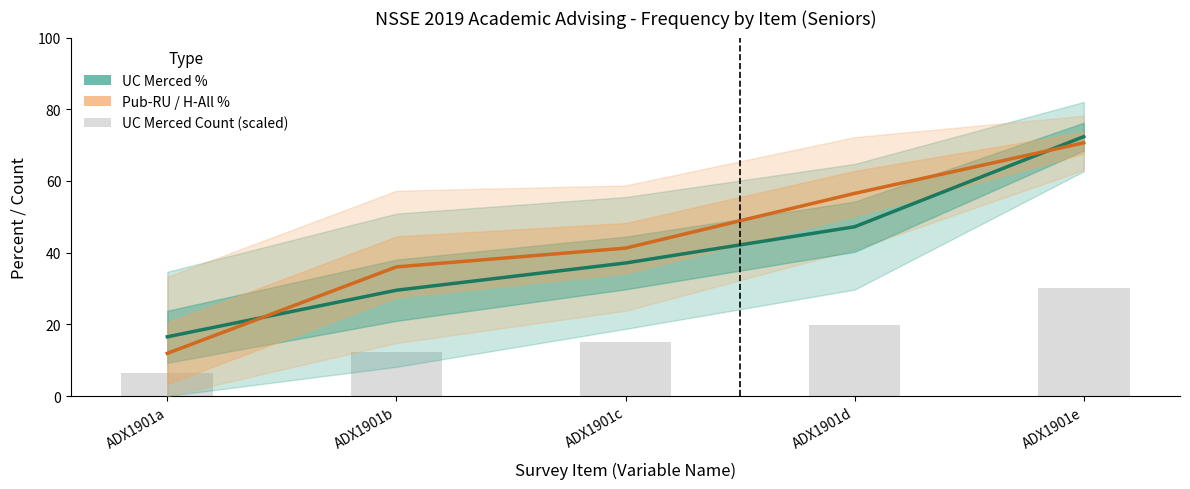

Which series has the widest spread of values?

Pub-RU / H-All %